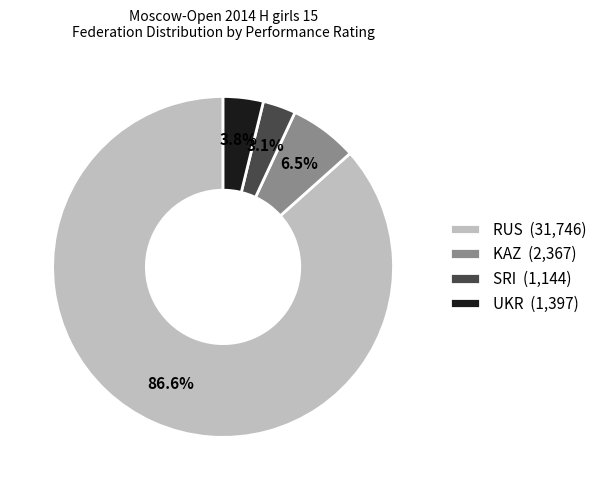

Does any single category account for the majority?

Yes